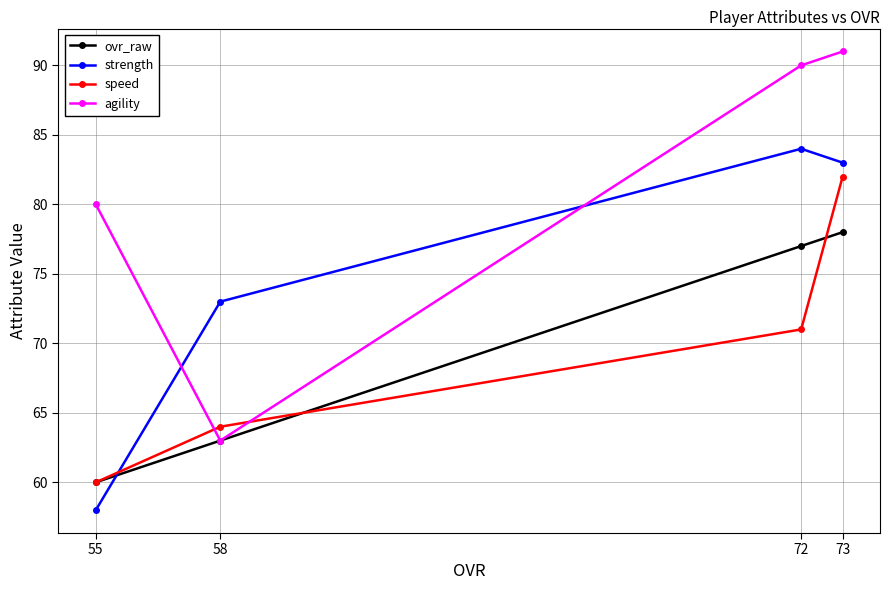

Which category has the lowest value in the ovr_raw series?

55